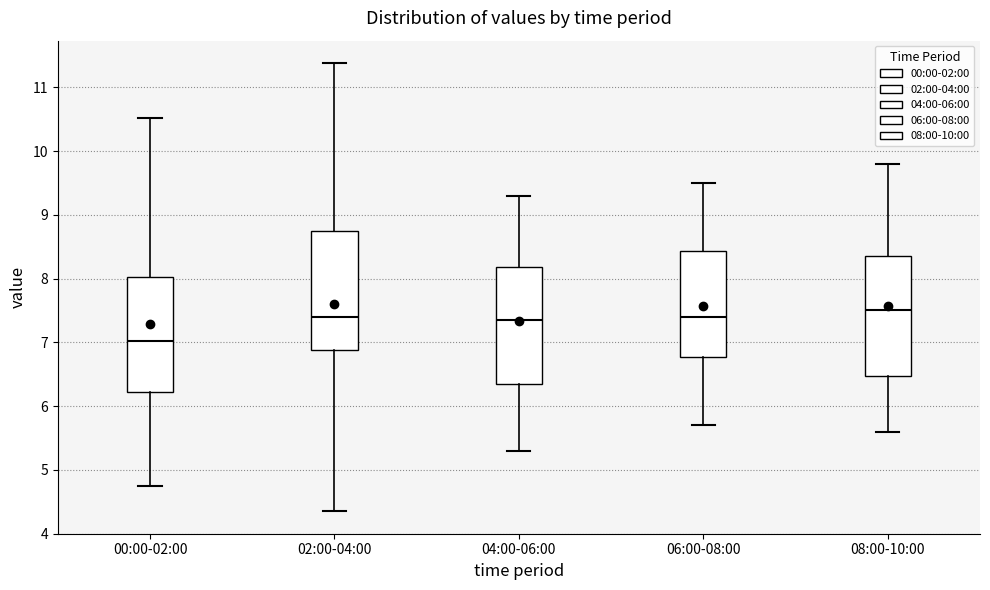

Reading left to right, read every box against the y-axis: the position of its median line, the range the box covers, and the ends of its whiskers. The values are not printed on the chart, so give them approximately, as read against the axis.

00:00-02:00: median 7.0, box 6.2 to 8.0, whiskers 4.8 to 10.5
02:00-04:00: median 7.4, box 6.9 to 8.8, whiskers 4.4 to 11.4
04:00-06:00: median 7.4, box 6.4 to 8.2, whiskers 5.3 to 9.3
06:00-08:00: median 7.4, box 6.8 to 8.4, whiskers 5.7 to 9.5
08:00-10:00: median 7.5, box 6.5 to 8.4, whiskers 5.6 to 9.8